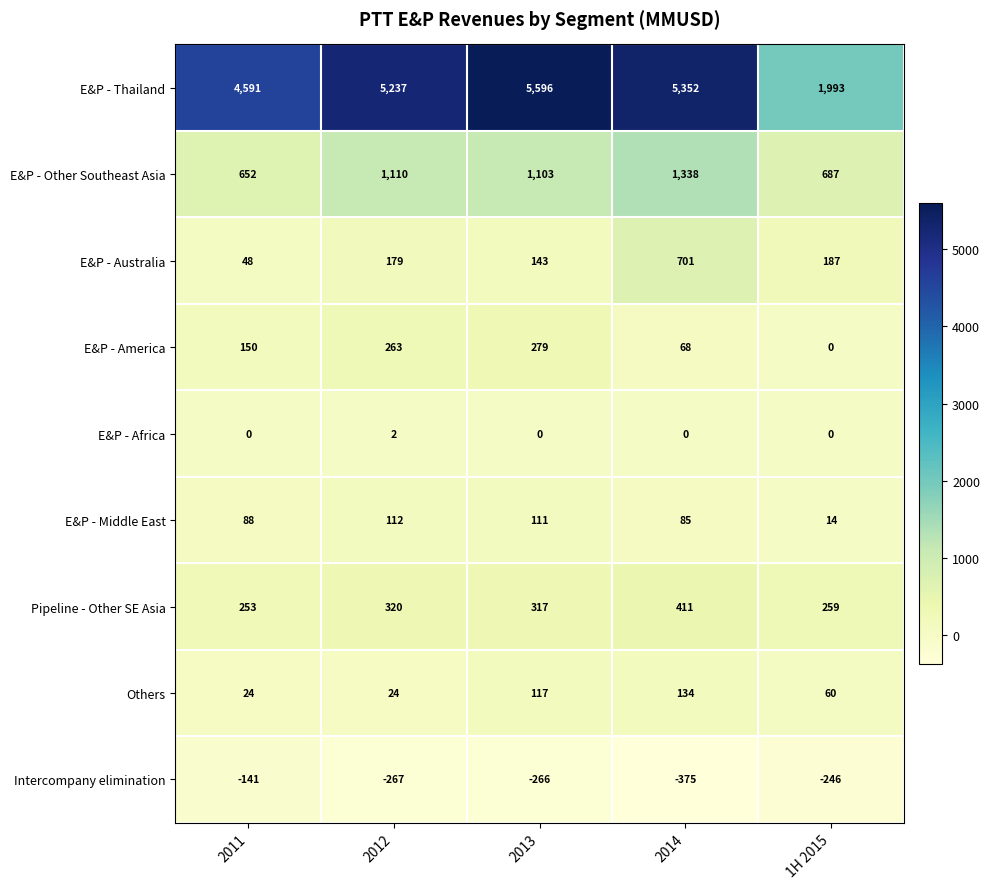

Count the number of data series in this chart.

9